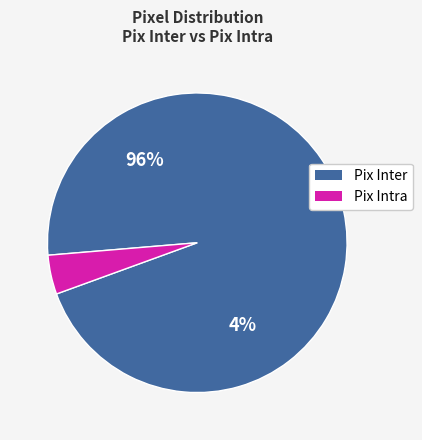

To the nearest percent, what is the average slice percentage?

50%